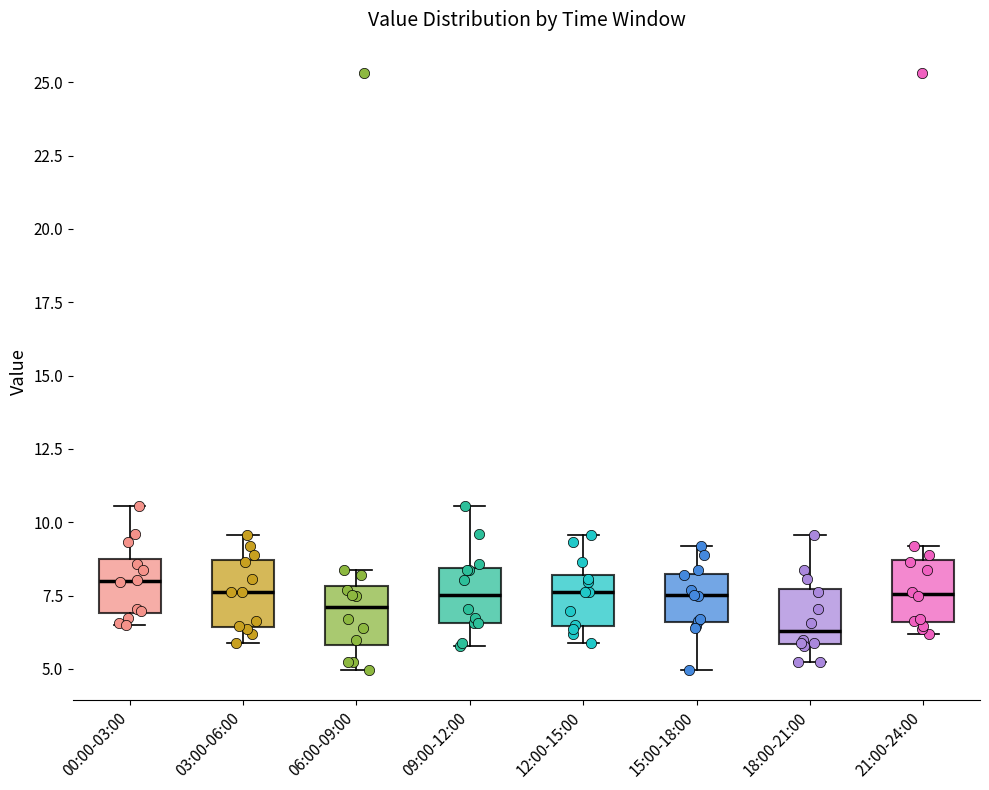

Reading left to right, read every box against the y-axis: the position of its median line, the range the box covers, and the ends of its whiskers. The values are not printed on the chart, so give them approximately, as read against the axis.

00:00-03:00: median 8.0, box 7.0 to 9.0, whiskers 6.5 to 10.5
03:00-06:00: median 7.5, box 6.5 to 8.5, whiskers 6.0 to 9.5
06:00-09:00: median 7.0, box 6.0 to 8.0, whiskers 5.0 to 8.5
09:00-12:00: median 7.5, box 6.5 to 8.5, whiskers 6.0 to 10.5
12:00-15:00: median 7.5, box 6.5 to 8.0, whiskers 6.0 to 9.5
15:00-18:00: median 7.5, box 6.5 to 8.0, whiskers 5.0 to 9.0
18:00-21:00: median 6.5, box 6.0 to 7.5, whiskers 5.0 to 9.5
21:00-24:00: median 7.5, box 6.5 to 8.5, whiskers 6.0 to 9.0